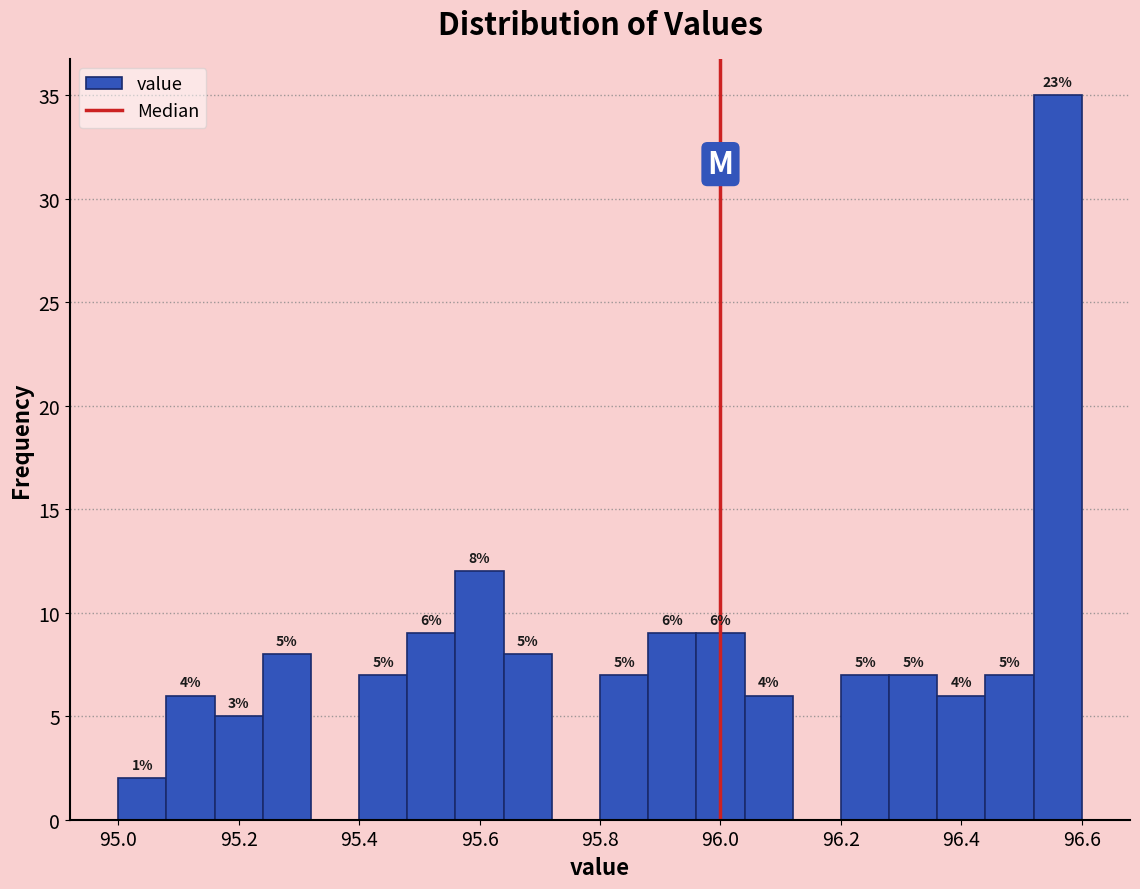

Over which range of the x-axis is the bar tallest?

96.52 to 96.60